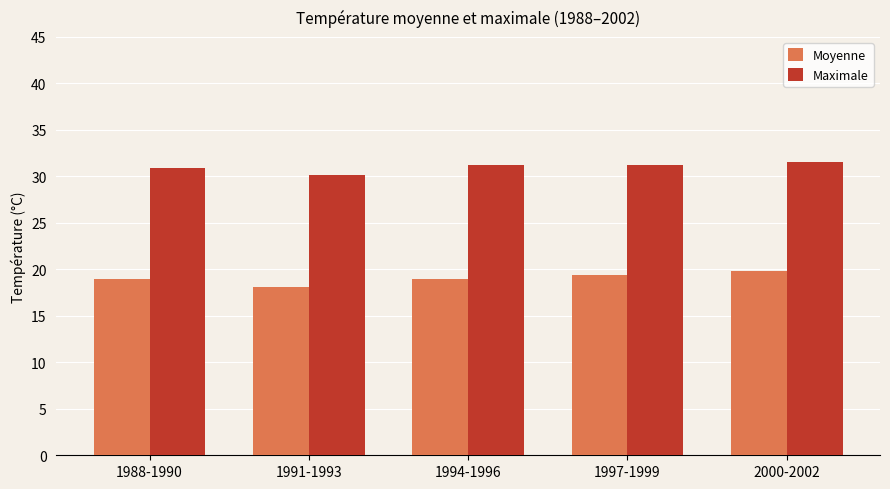

Is it true that Moyenne equals 19.4 at 1997-1999?

True